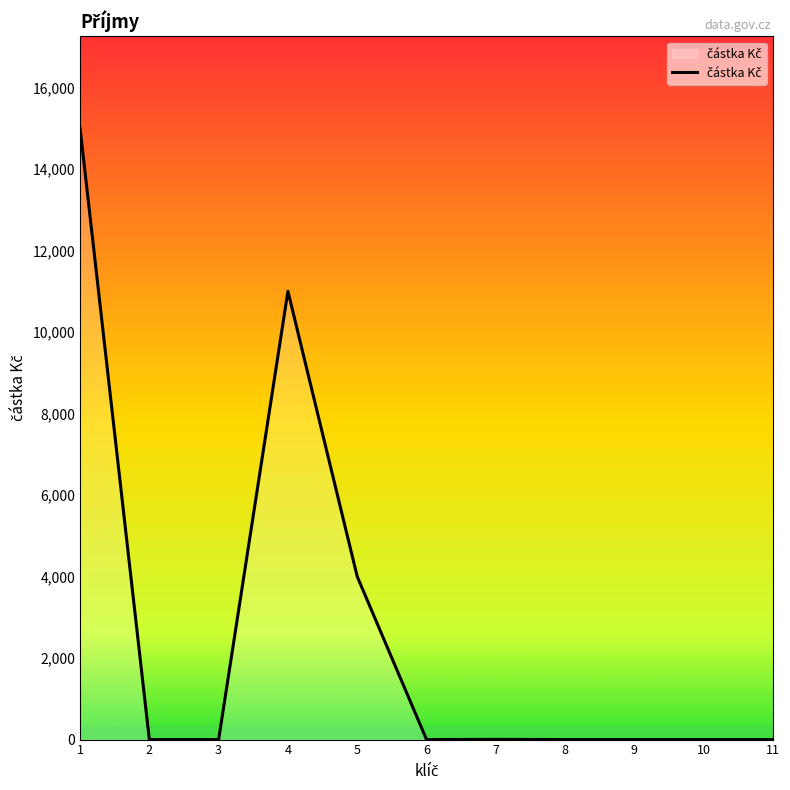

What is the change in value from 1 to 9?

-15005.4